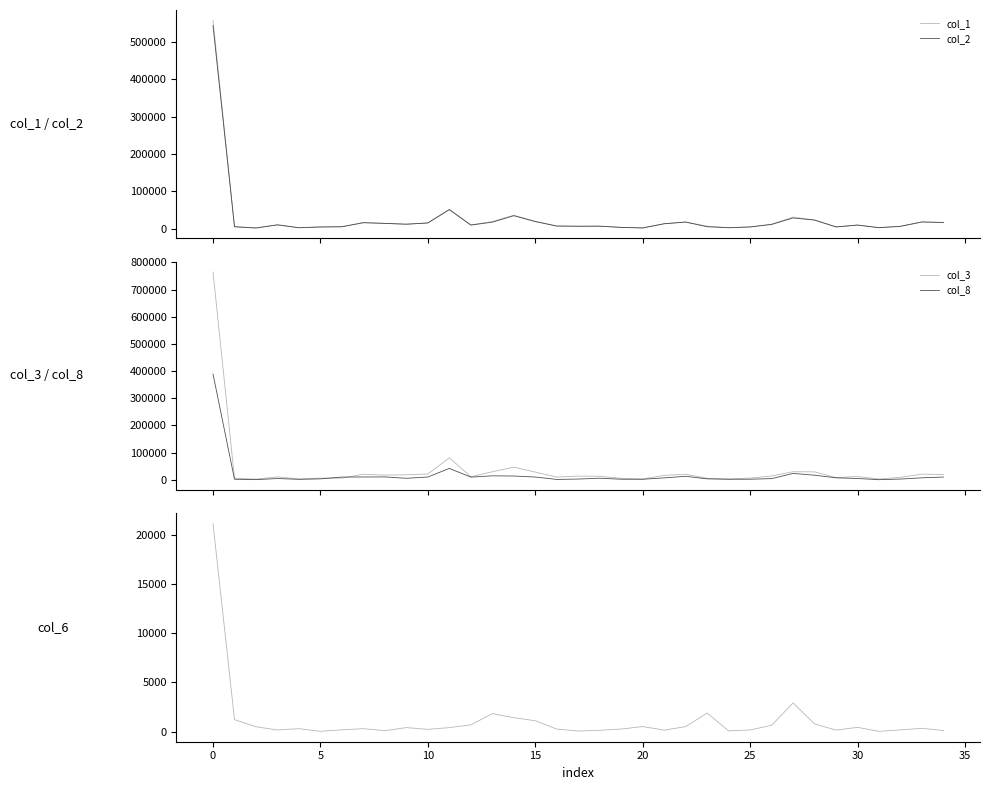

Which series has the largest total across all categories?

col_3